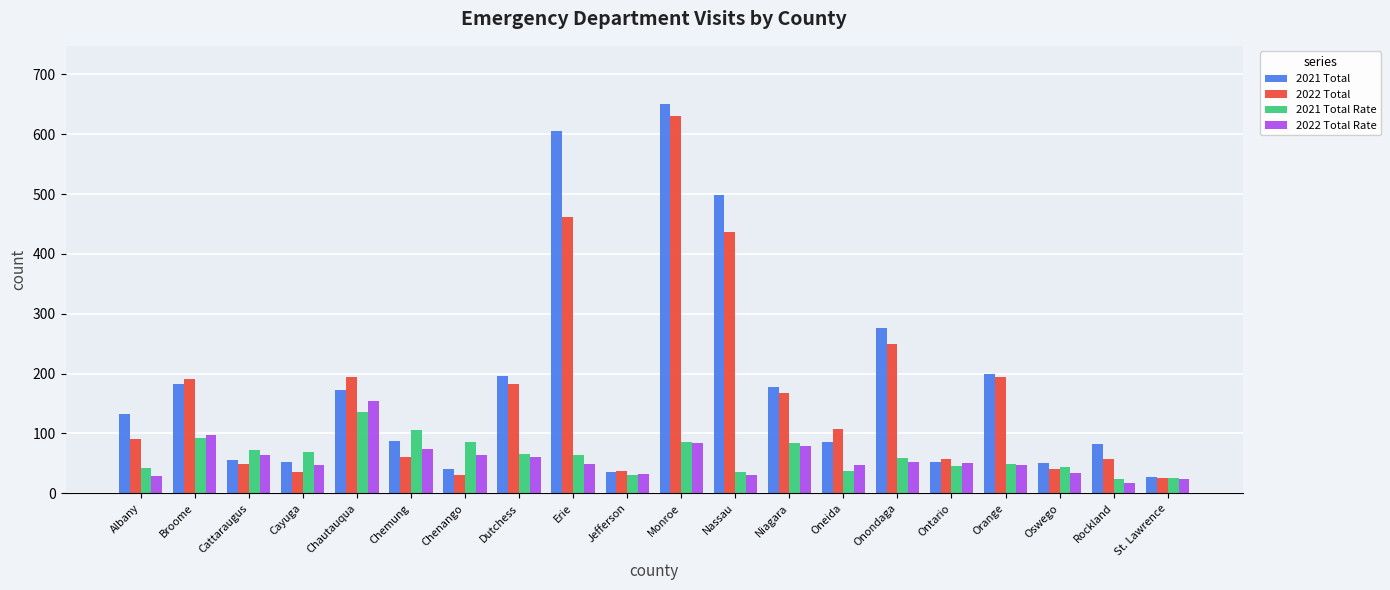

Is the value of 2021 Total at Broome greater than the value of 2022 Total Rate at Dutchess?

Yes